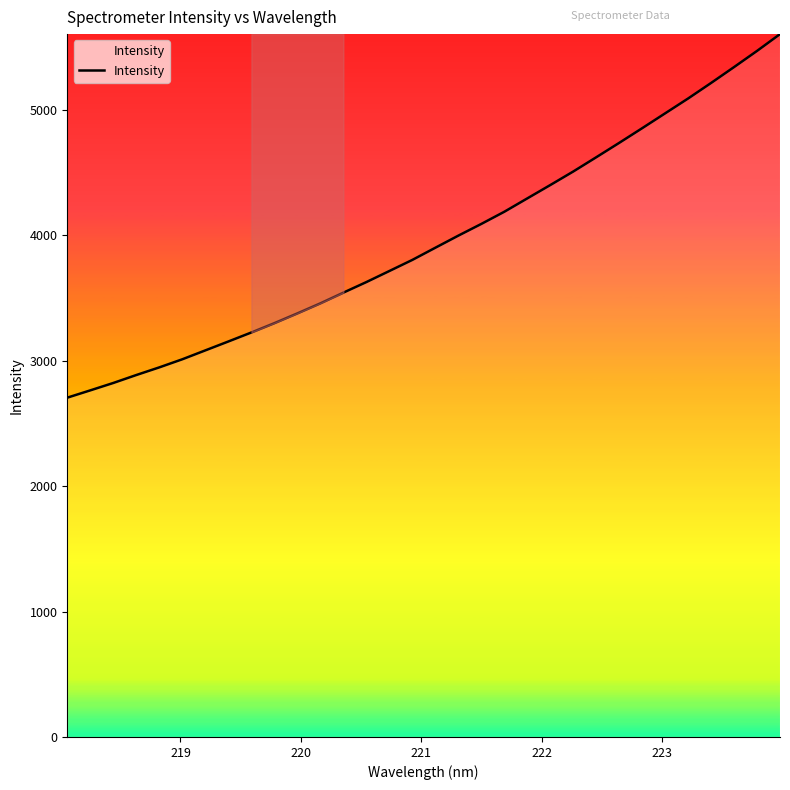

What is the smallest value displayed?

2704.5